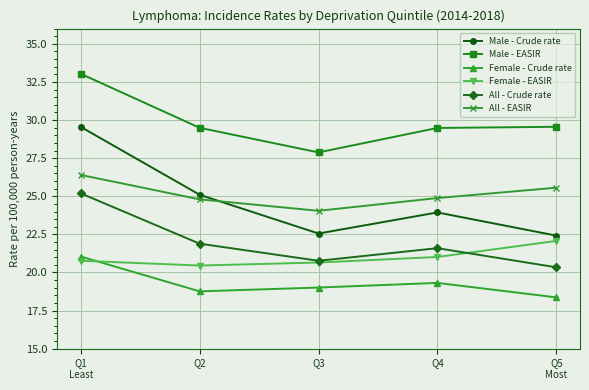

True or false: All - EASIR has more than 0 points higher than both neighbors.

False